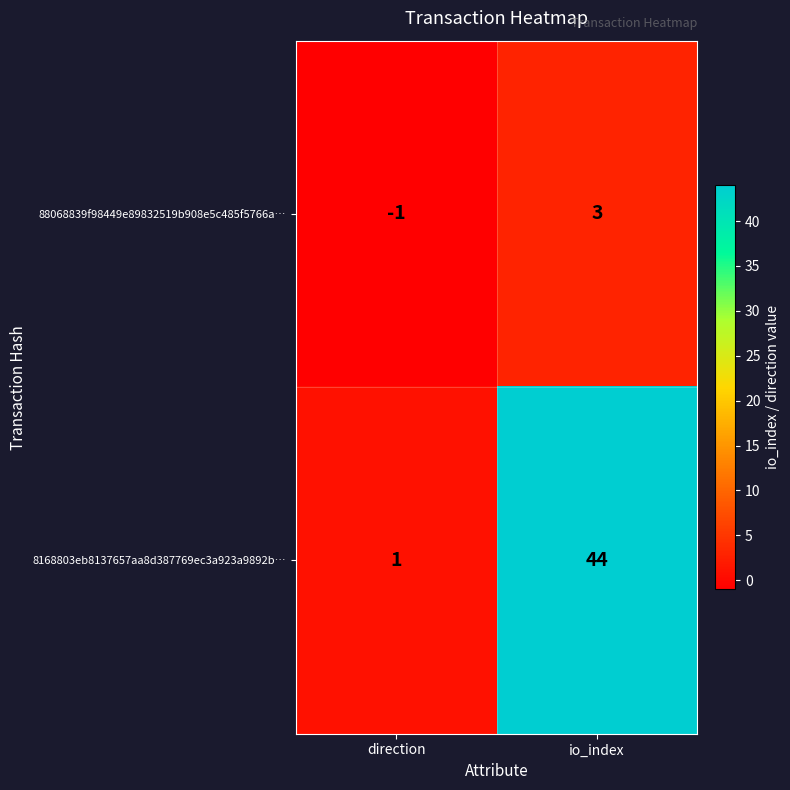

Rank the series by their maximum value, from highest to lowest.

8168803eb8137657aa8d387769ec3a923a9892b…, 88068839f98449e89832519b908e5c485f5766a…